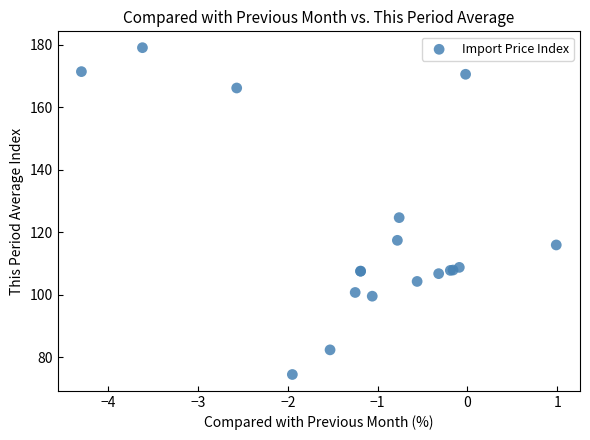

What Y value in the scatter plot is closest to 126?

124.6